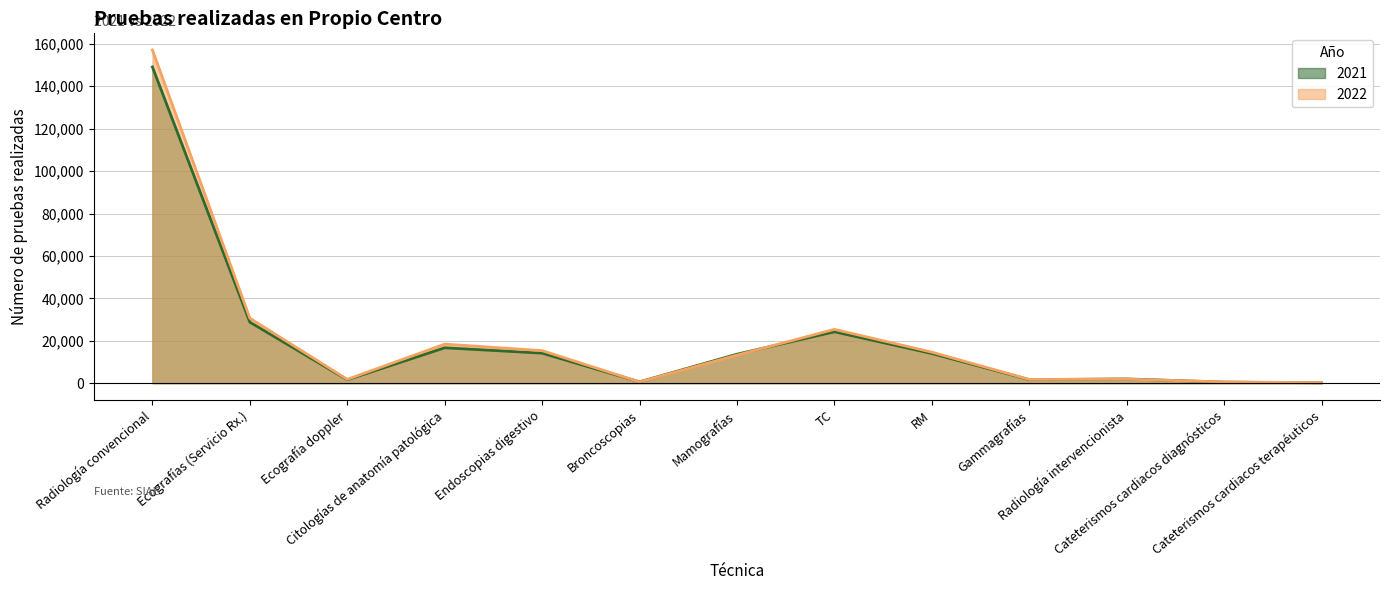

What is the label of the 4th point from the right?

Gammagrafías